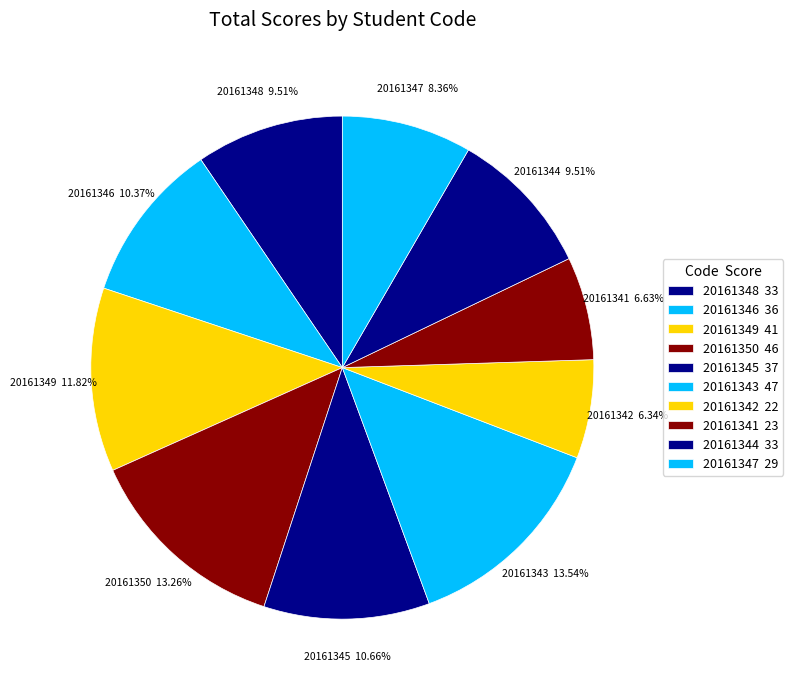

To the nearest percent, what percentage of the pie is 20161347?

8%